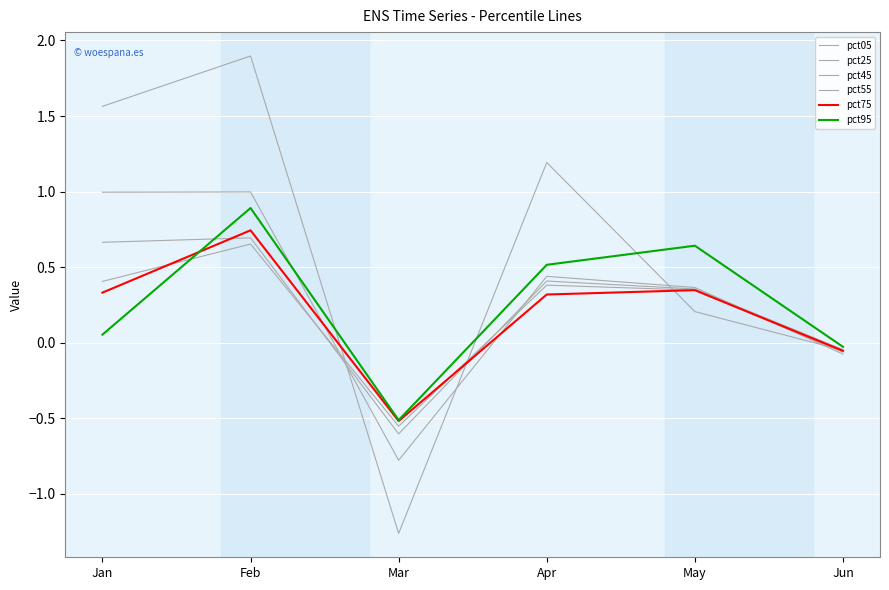

Does the chart have visible grid lines?

Yes